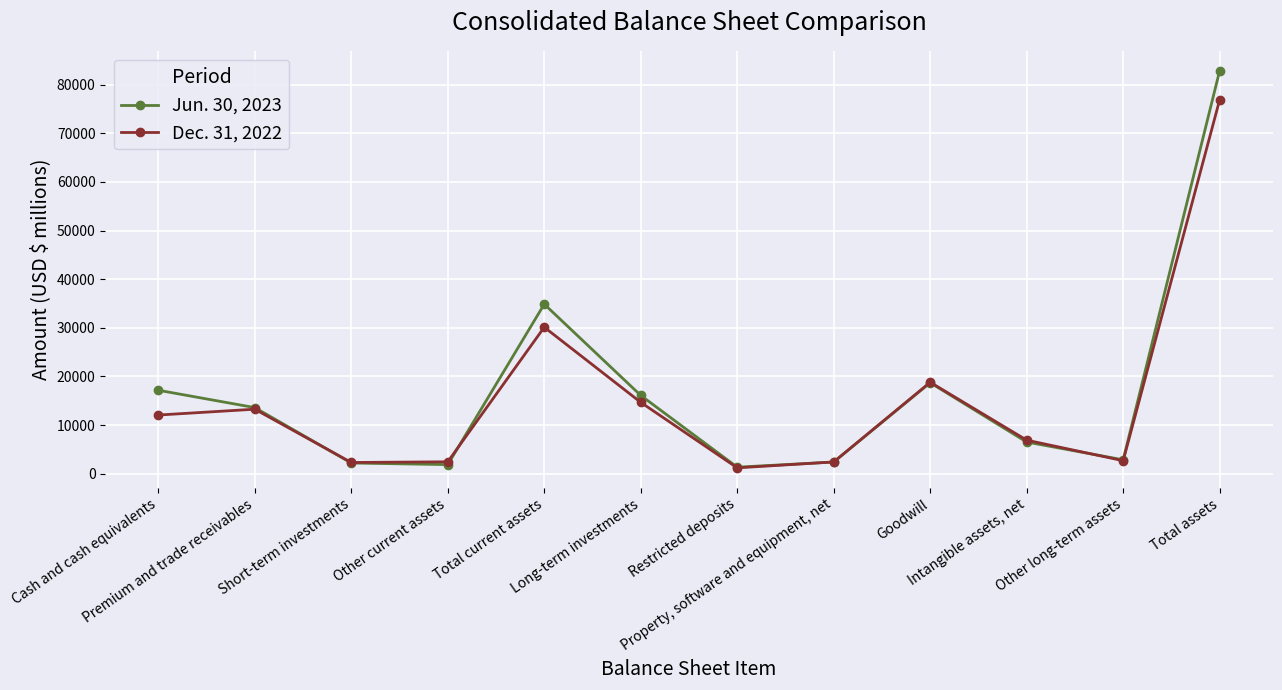

How many interior local peaks does the Jun. 30, 2023 series have?

2